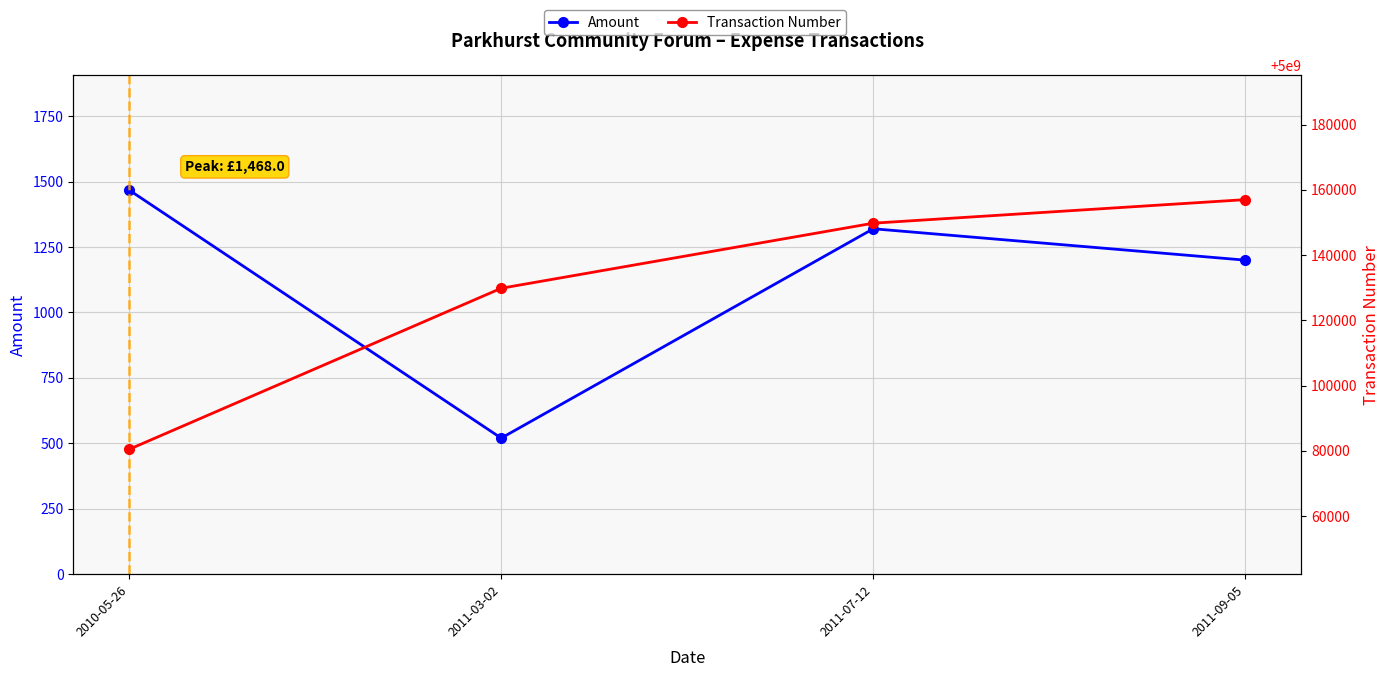

Which series has the widest spread of values?

Transaction Number